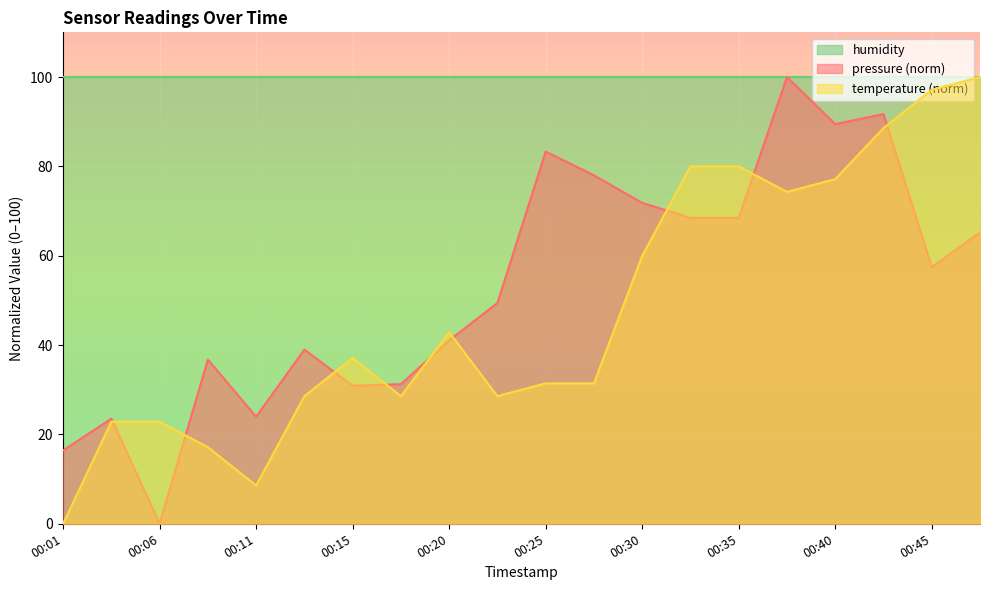

How many intersections are there between temperature and pressure?

9